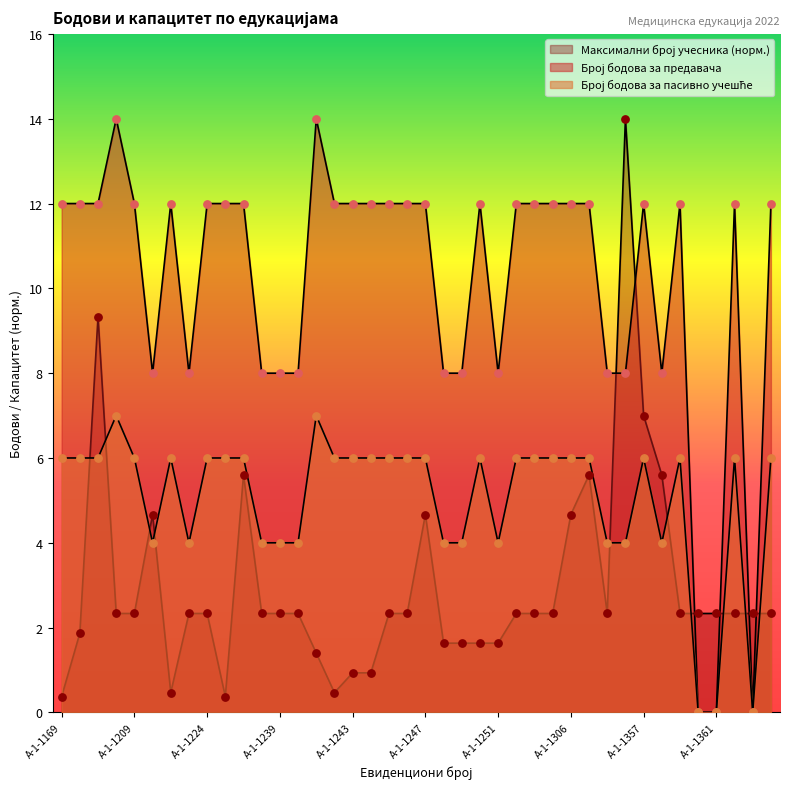

Which series has the widest spread of Y values?

Број бодова за предавача